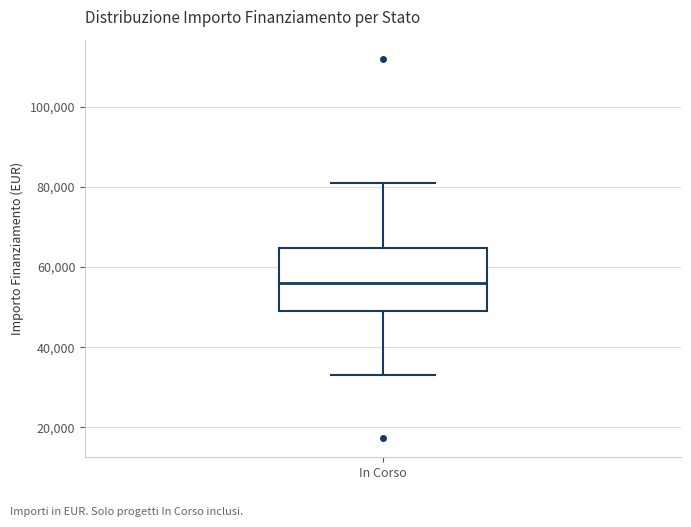

Transcribe this box plot: give where the median line is, the range the box spans, and where the two whiskers end, as read against the y-axis. The values are not printed on the chart, so give them approximately, as read against the axis.

median 56000, box 50000 to 64000, whiskers 32000 to 80000